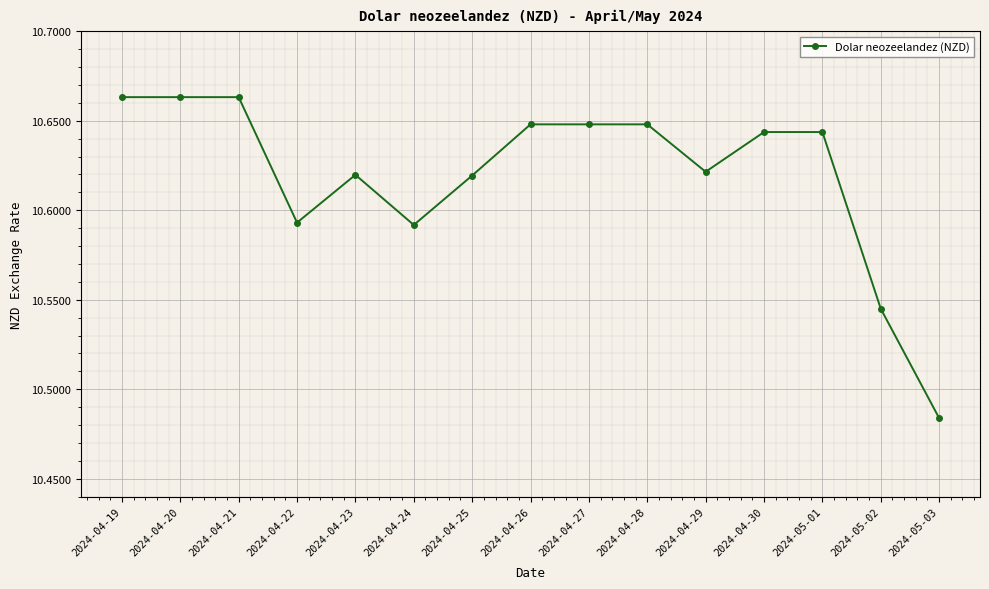

Which label corresponds to the smallest value in the chart?

2024-05-03